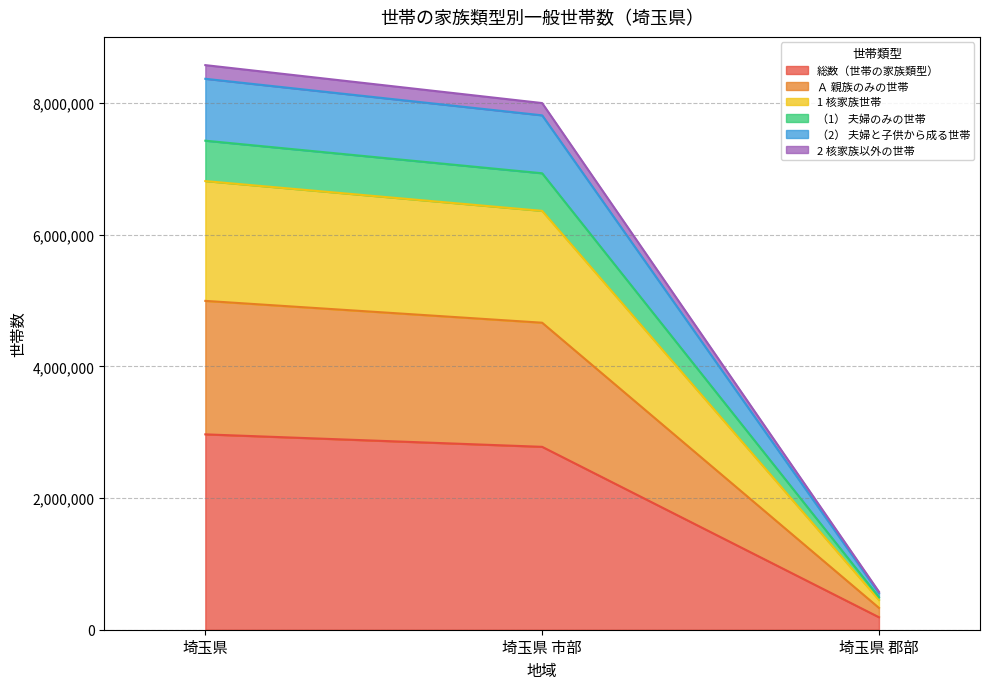

What is the maximum value for 総数（世帯の家族類型）?

2967928